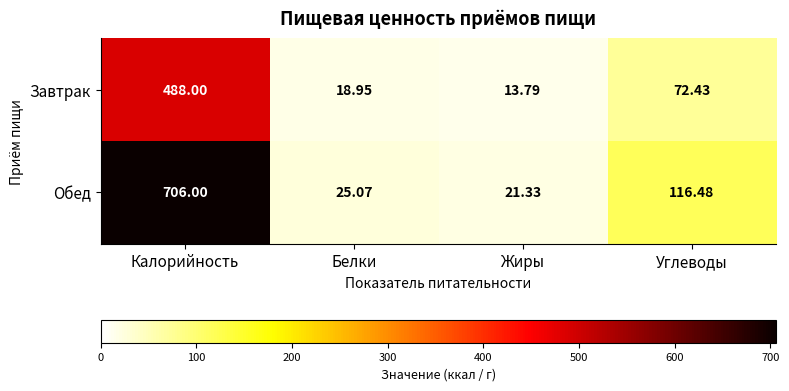

List the series in order of their peak value, highest first.

Обед, Завтрак